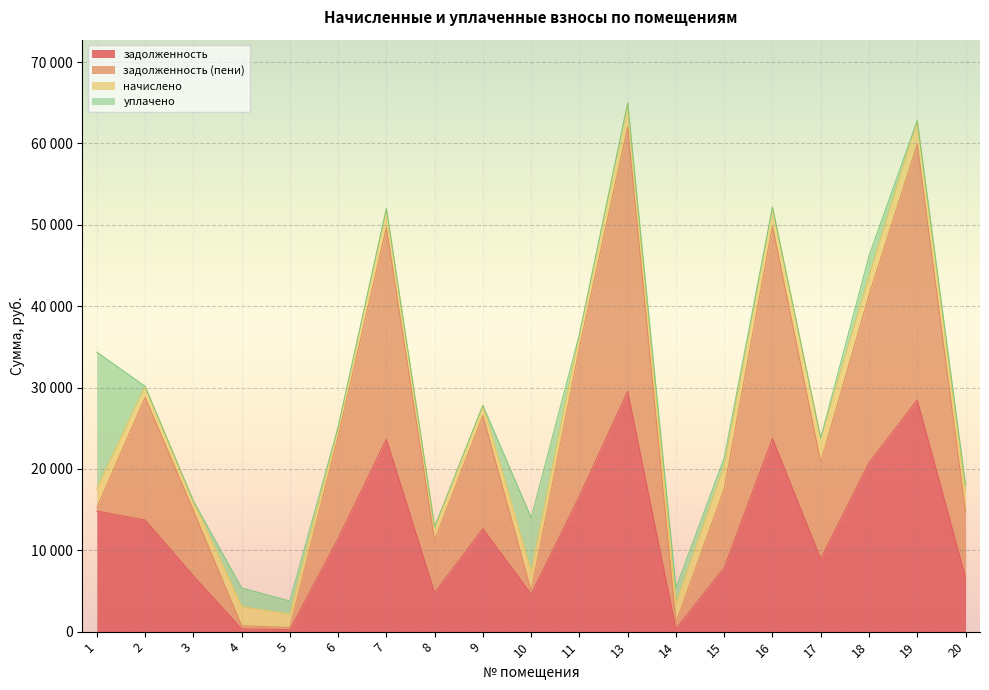

Which category has the highest value across all series?

13